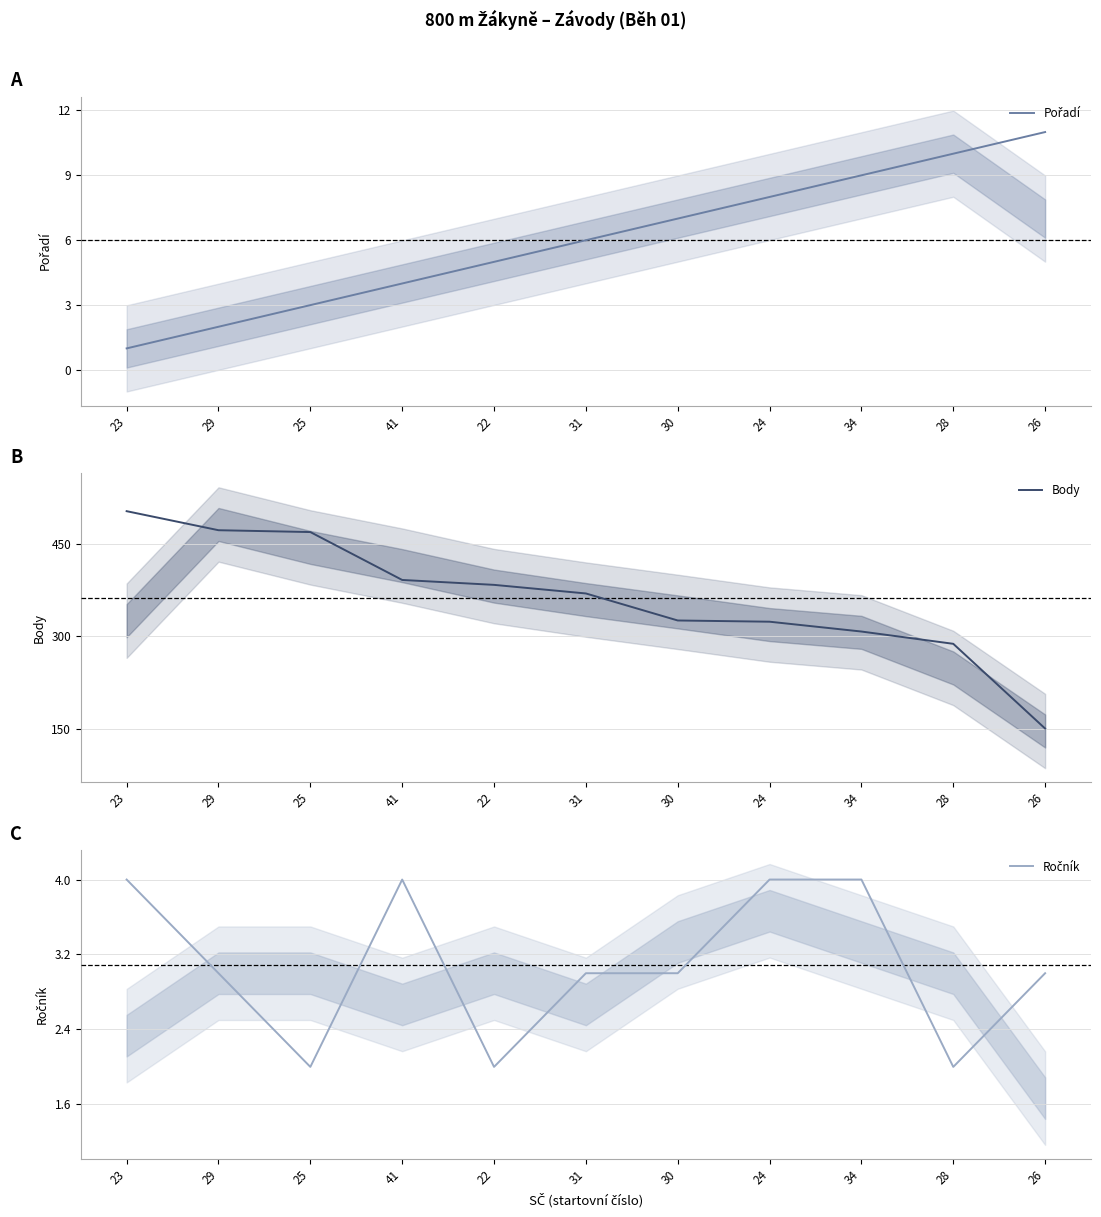

How many values in the Body series exceed 370?

5